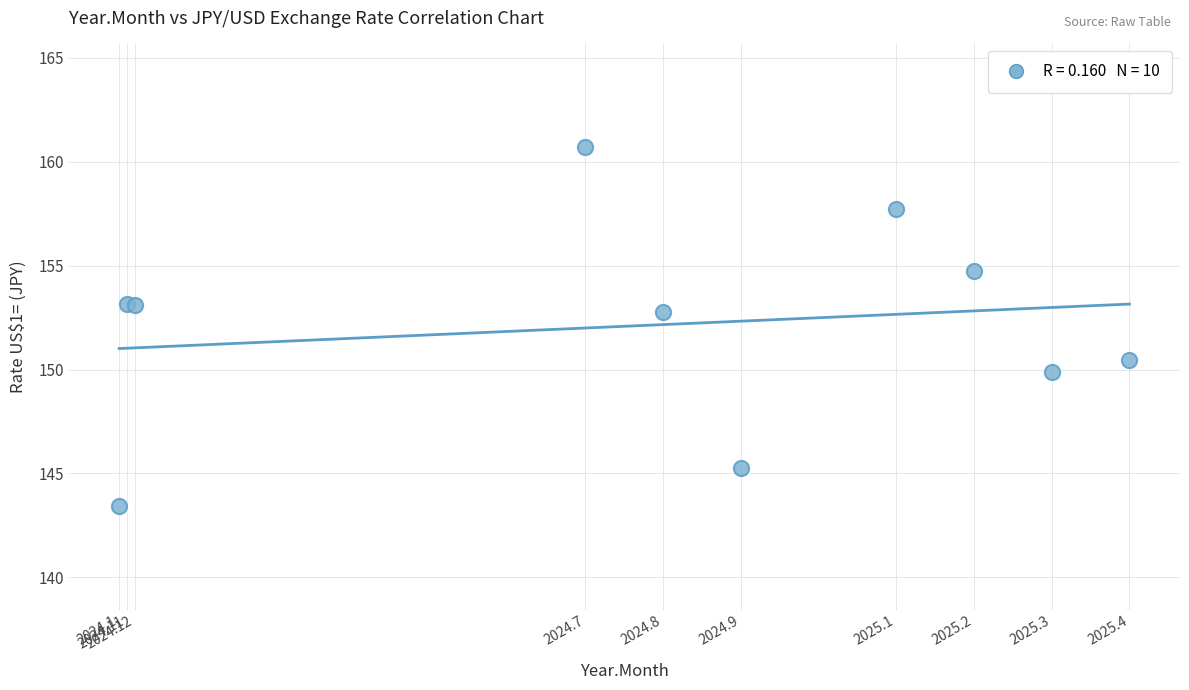

What Y value in the scatter plot is closest to 152?

152.7